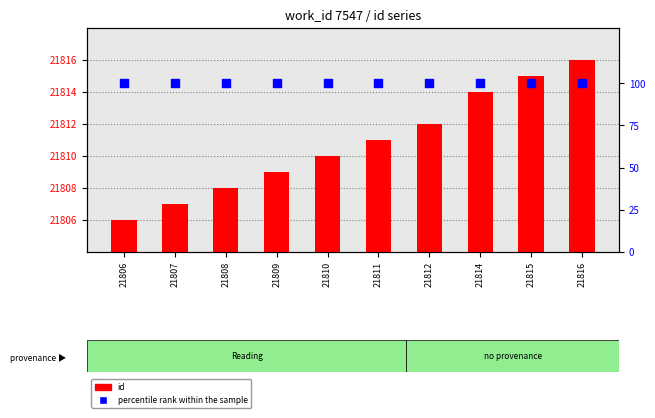

Which series has the largest total across all categories?

id (record count)